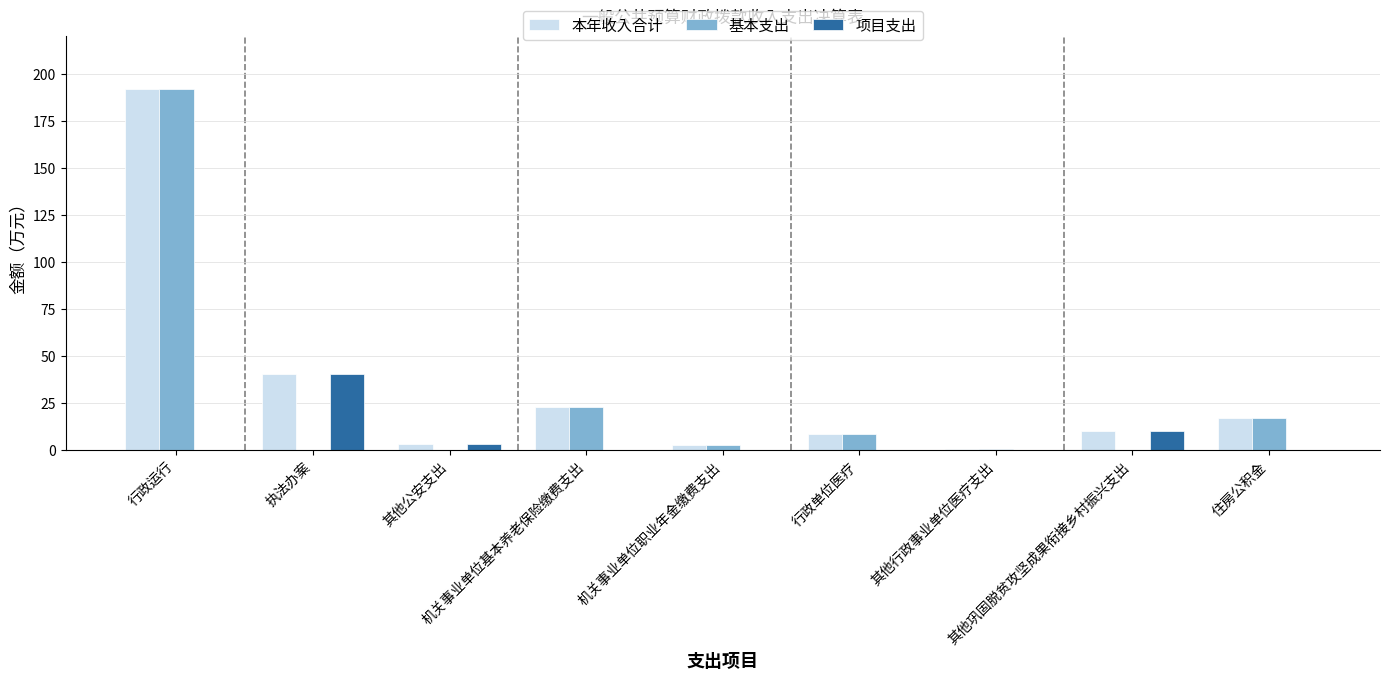

At which category is the sum across all series the highest?

行政运行